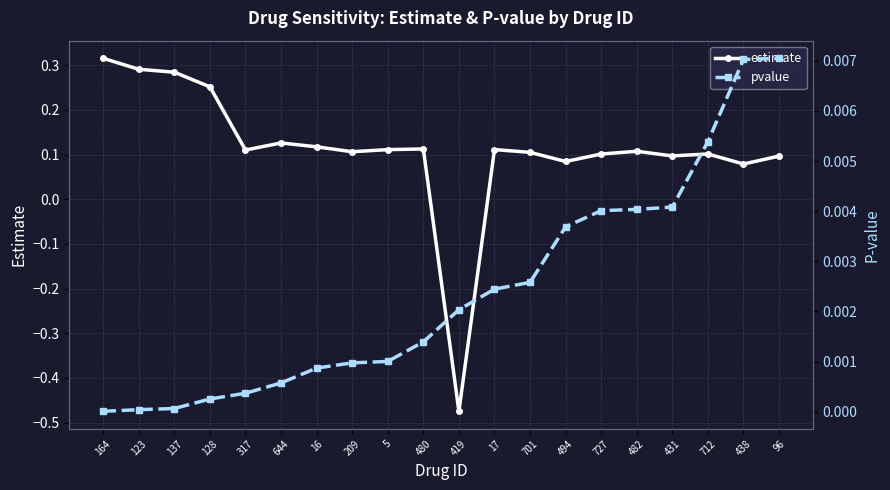

Where is the first local minimum for estimate?

317